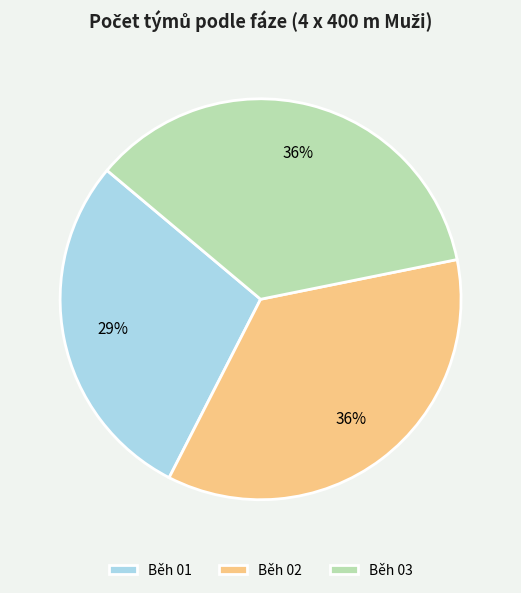

To the nearest percent, what is the difference between the Běh 01 and Běh 02 slice percentages?

7%